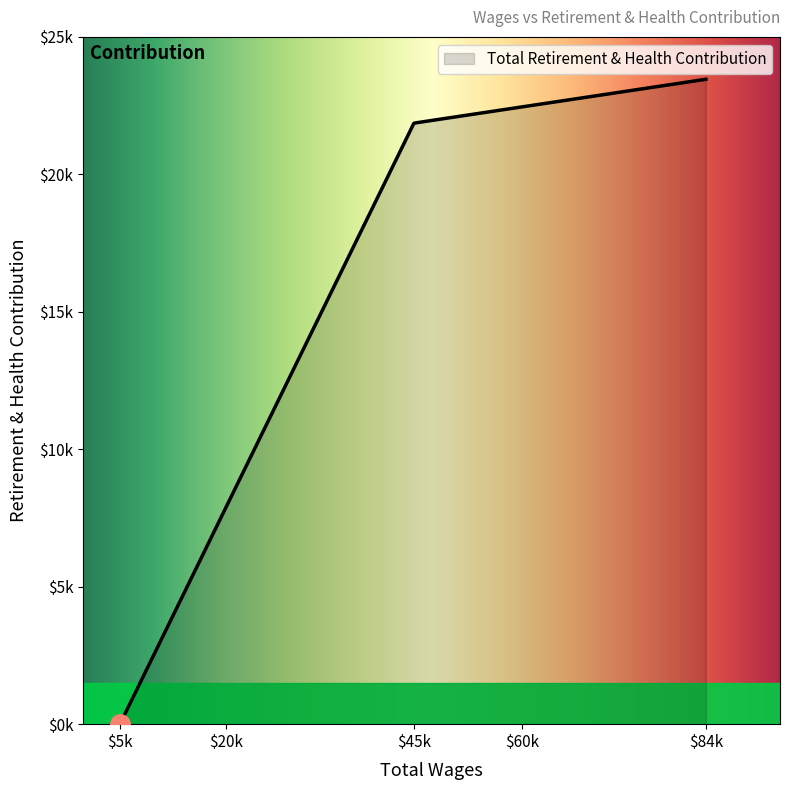

Is this an area chart (filled region under the line)?

Yes